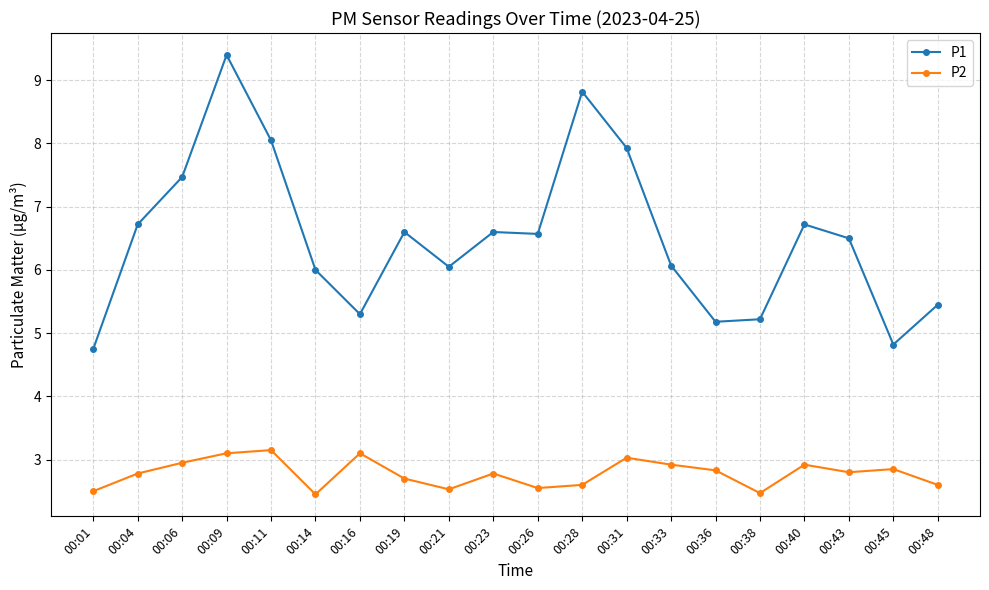

Read the P2 value at 00:01.

2.5